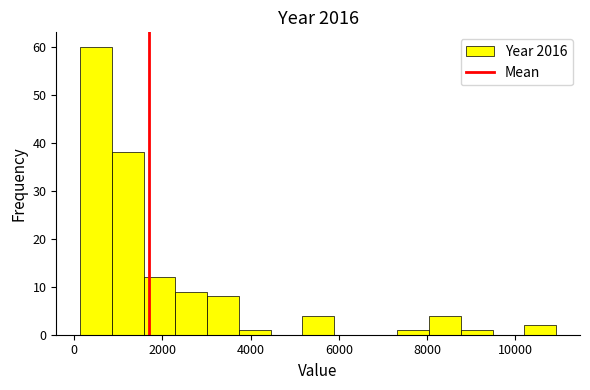

Around what value on the x-axis is the tallest bar? Give the approximate position of its centre, as read against the axis.

400